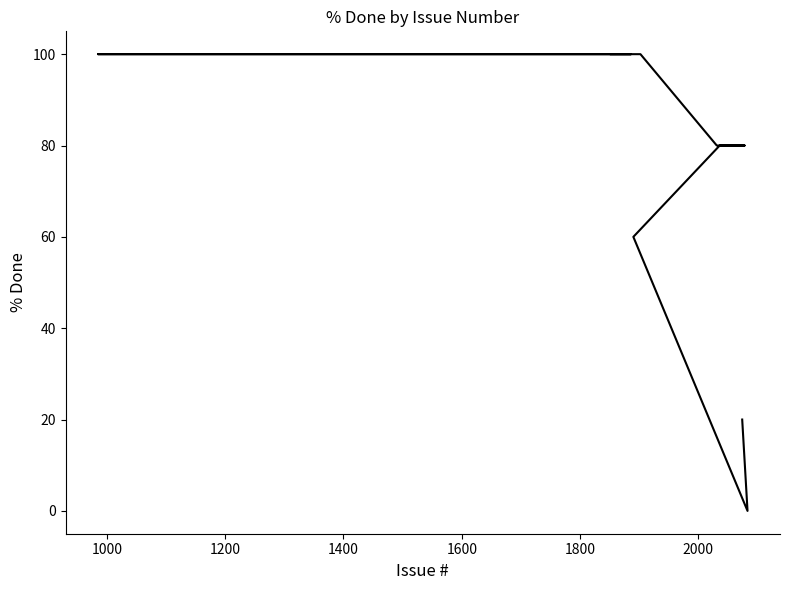

How many positive values are there?

17